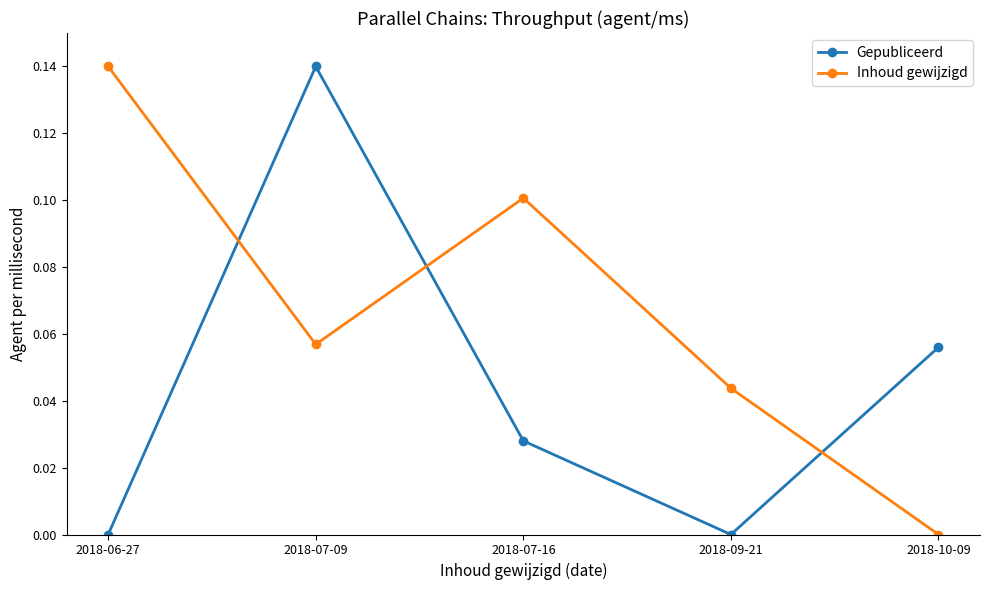

How many categories are shown in the chart?

5